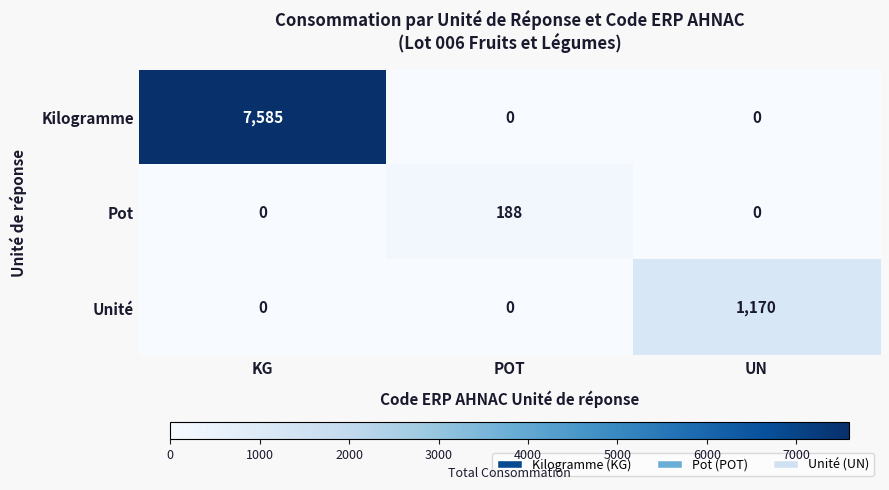

Which series changed the most between POT and UN?

Unité